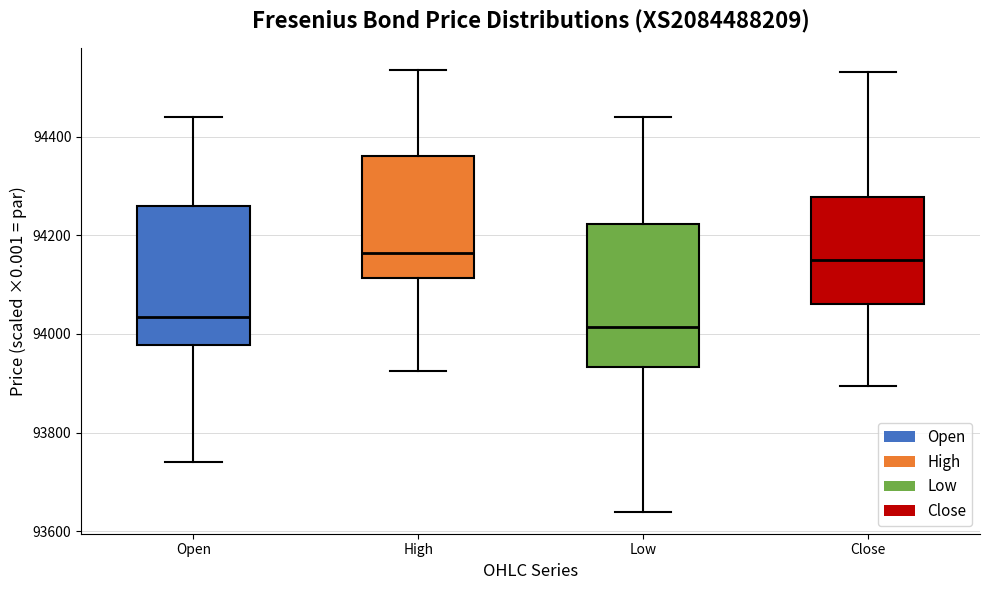

Where does the upper whisker of the box for Close end on the y-axis? The values are not printed on the chart, so give them approximately, as read against the axis.

94540